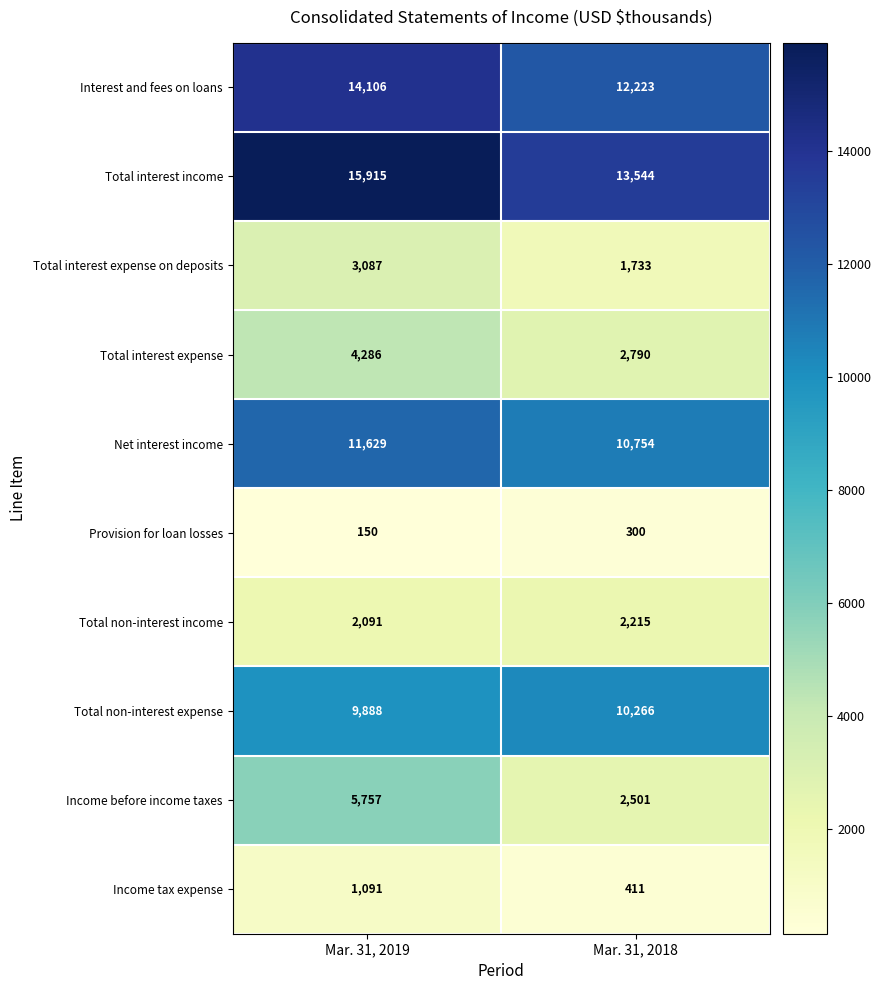

Count the number of data series in this chart.

10